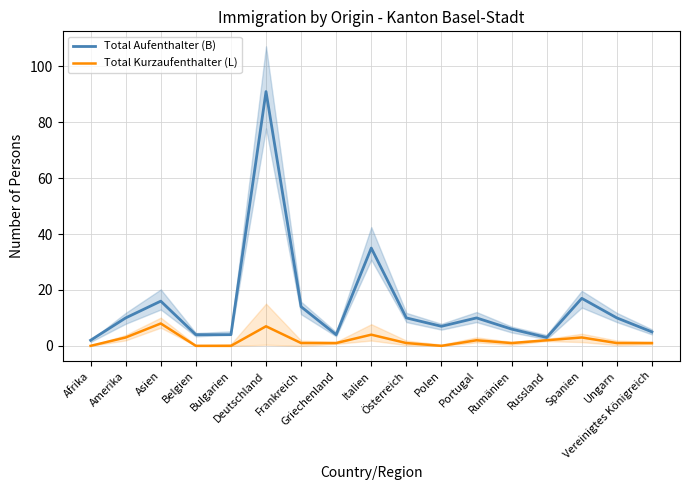

The value of Total Aufenthalter (B) at Belgien is 4. True or false?

True